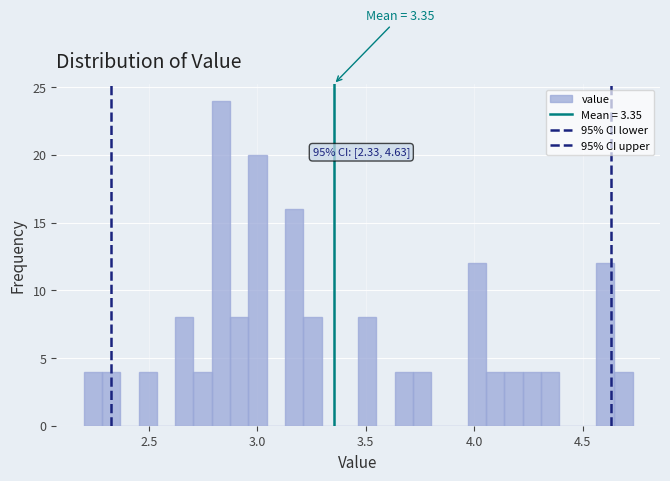

Around what value on the x-axis is the tallest bar? Give the approximate position of its centre, as read against the axis.

2.85